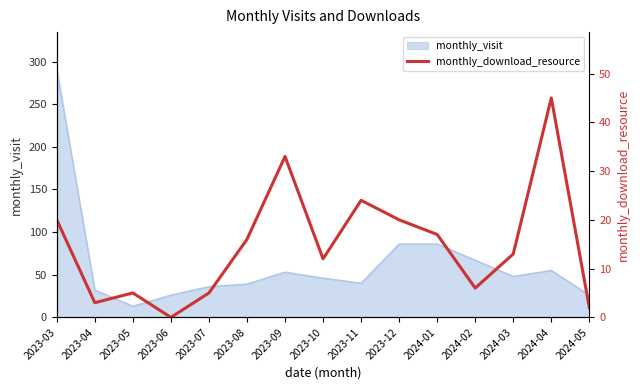

Reading left to right, what are all the values shown in this chart?

2023-03=20	2023-04=3	2023-05=5	2023-06=0	2023-07=5	2023-08=16	2023-09=33	2023-10=12	2023-11=24	2023-12=20	2024-01=17	2024-02=6	2024-03=13	2024-04=45	2024-05=2